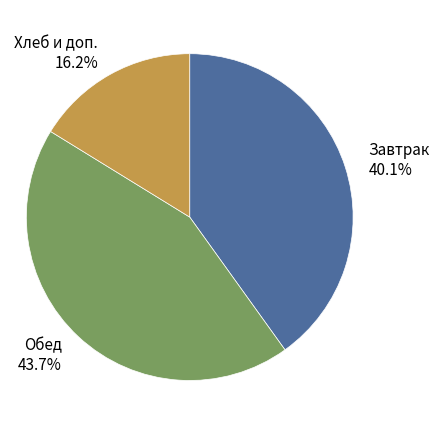

How many slices are in this pie chart?

3